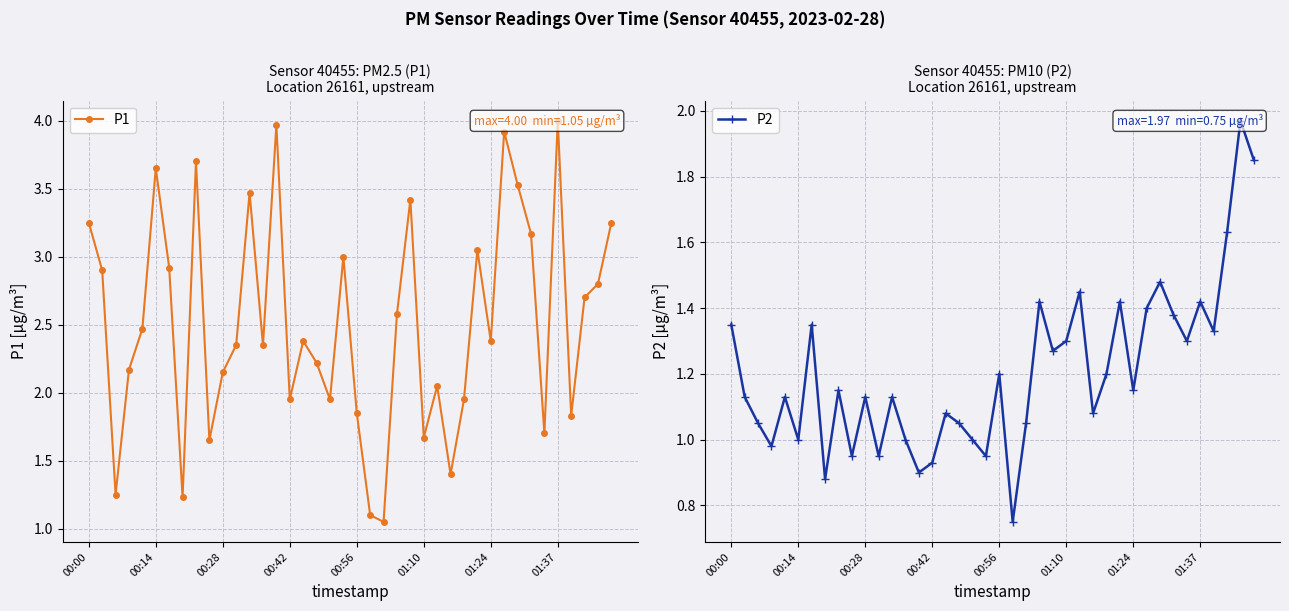

Which series has the largest range (max minus min)?

P1